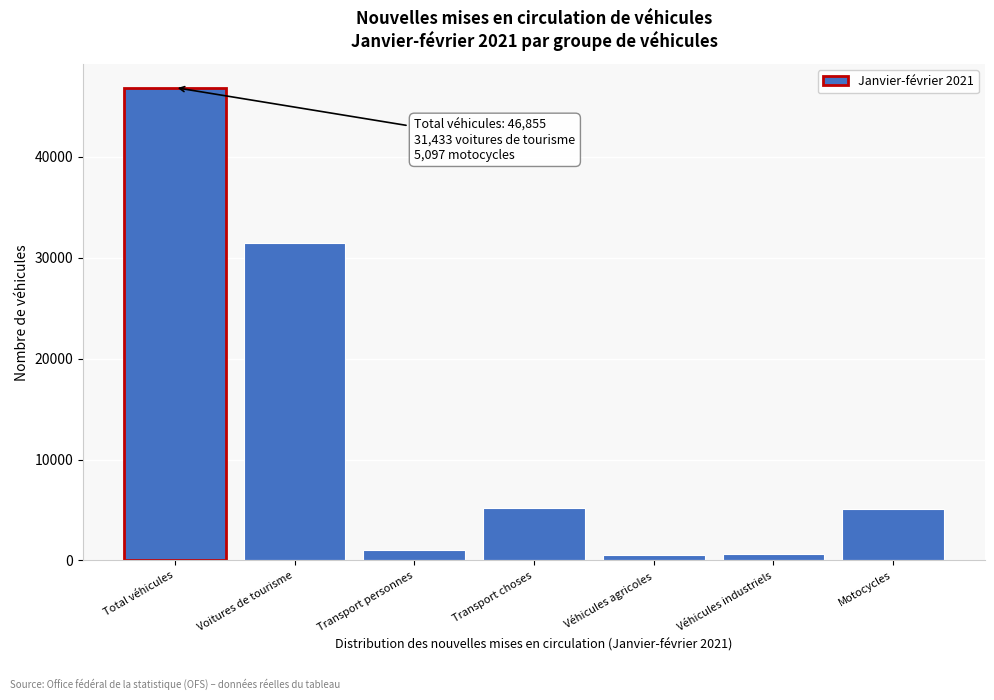

Between Motocycles and Voitures de tourisme, which is larger?

Voitures de tourisme